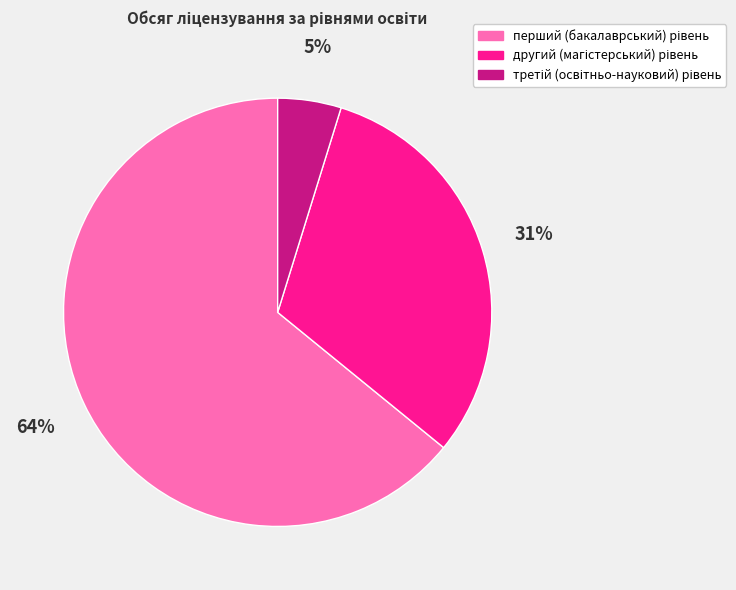

To the nearest percent, what is the average slice percentage?

33%